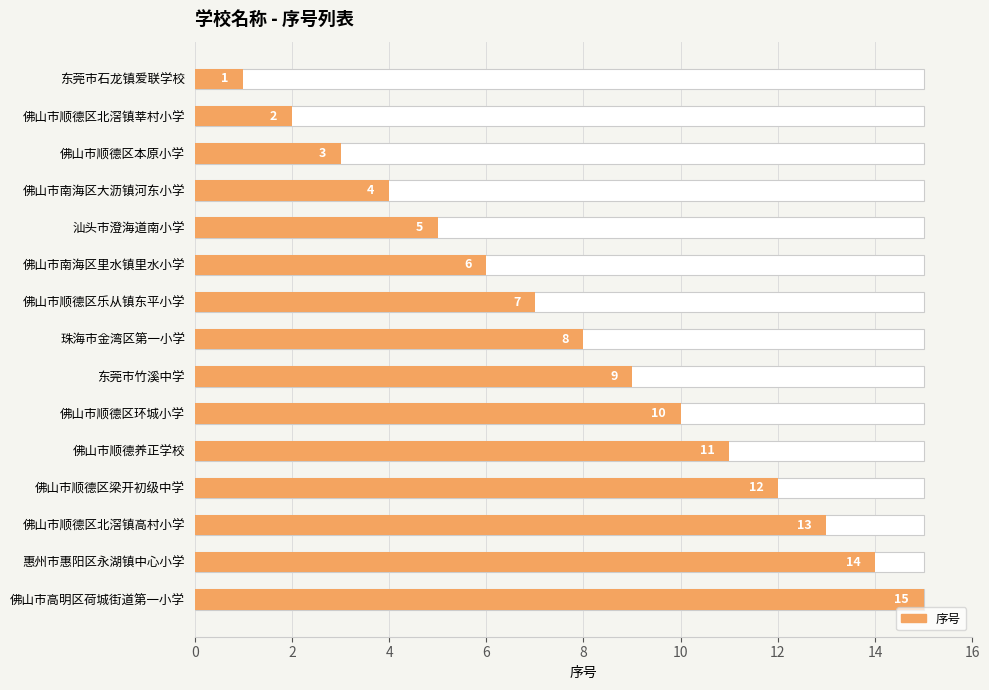

What is the maximum value shown in the chart?

15